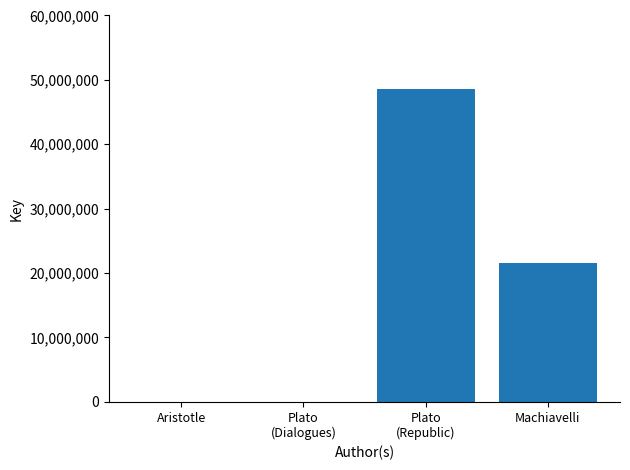

What is the change in value from Aristotle to Plato
(Dialogues)?

-2097